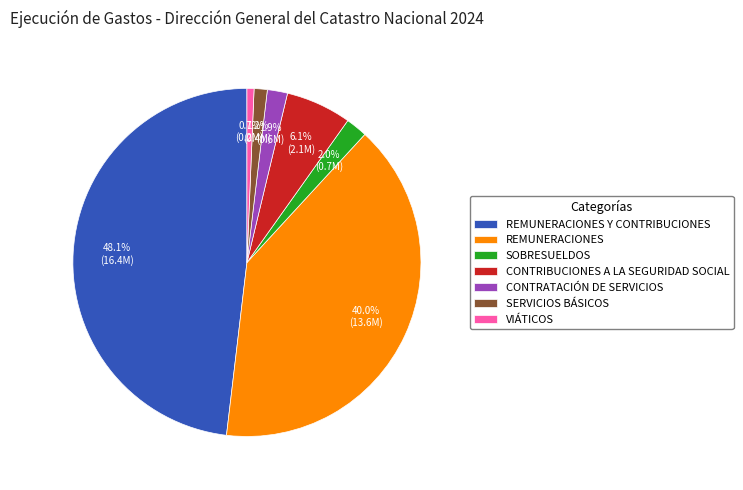

True or false: REMUNERACIONES accounts for 27% of the total.

False